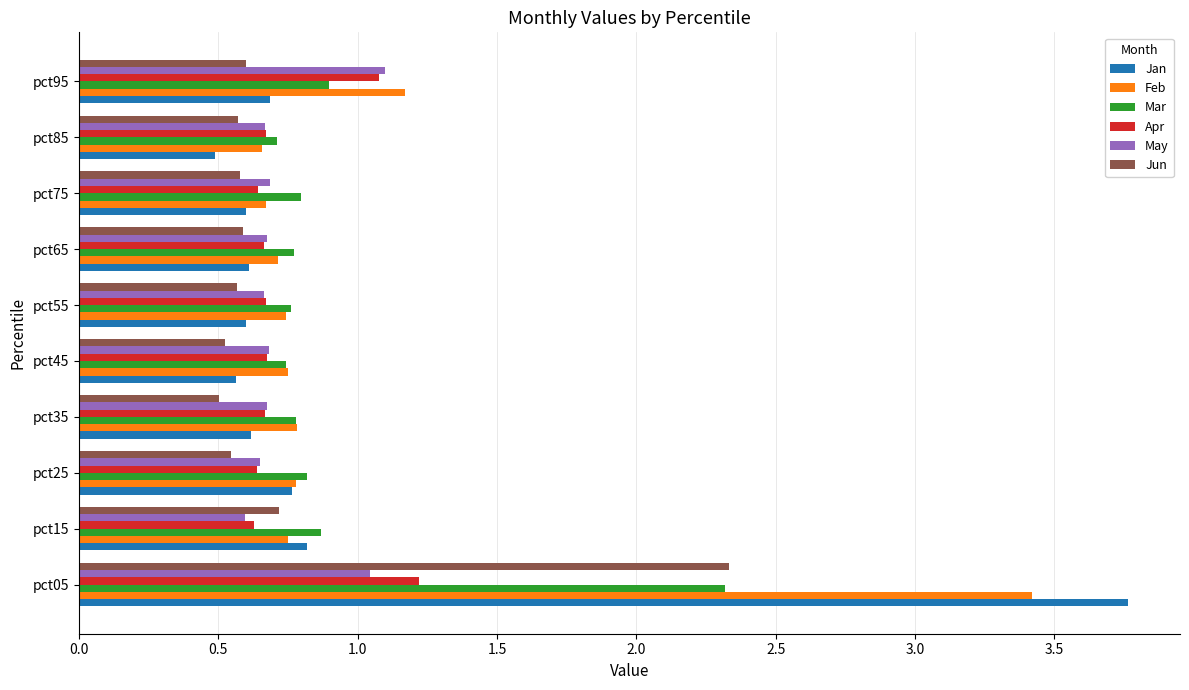

Which series has the widest spread of values?

Jan